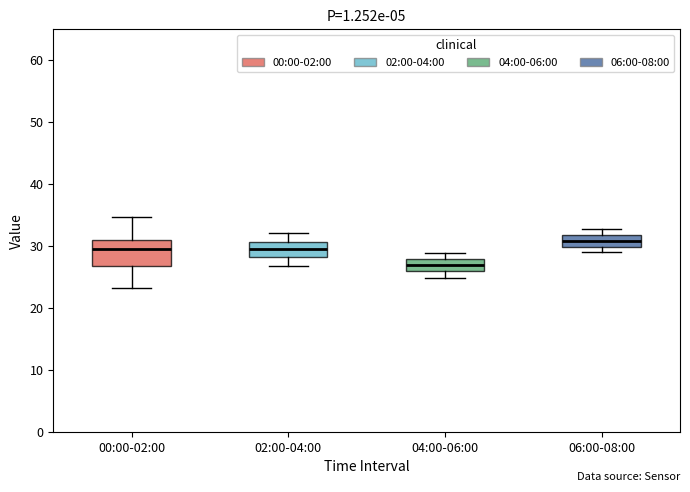

Reading left to right, read every box against the y-axis: the position of its median line, the range the box covers, and the ends of its whiskers. The values are not printed on the chart, so give them approximately, as read against the axis.

00:00-02:00: median 29, box 27 to 31, whiskers 23 to 35
02:00-04:00: median 29, box 28 to 31, whiskers 27 to 32
04:00-06:00: median 27, box 26 to 28, whiskers 25 to 29
06:00-08:00: median 31, box 30 to 32, whiskers 29 to 33